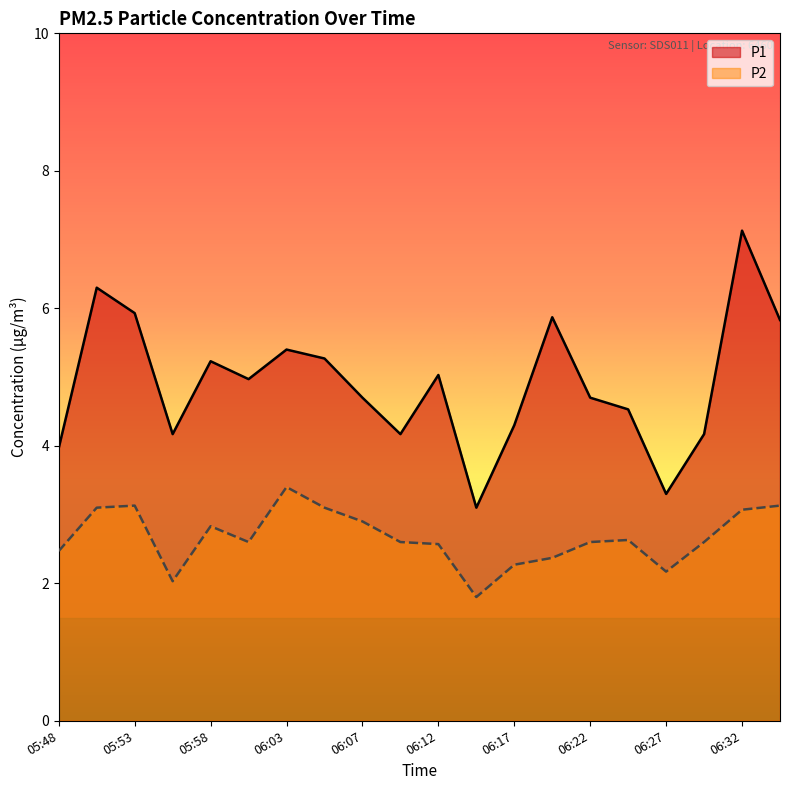

What is the difference between the second highest and minimum values in the P2 series?

1.3